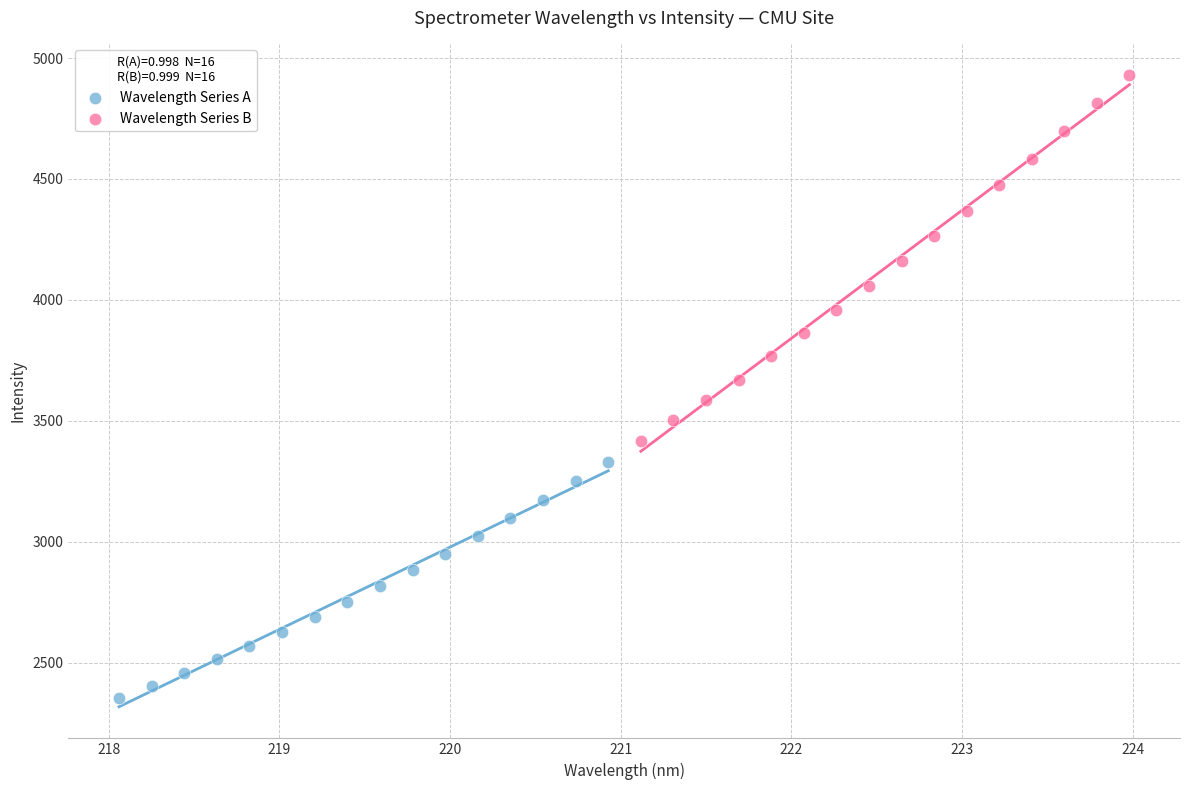

Which series has the widest spread of Y values?

Wavelength Series B